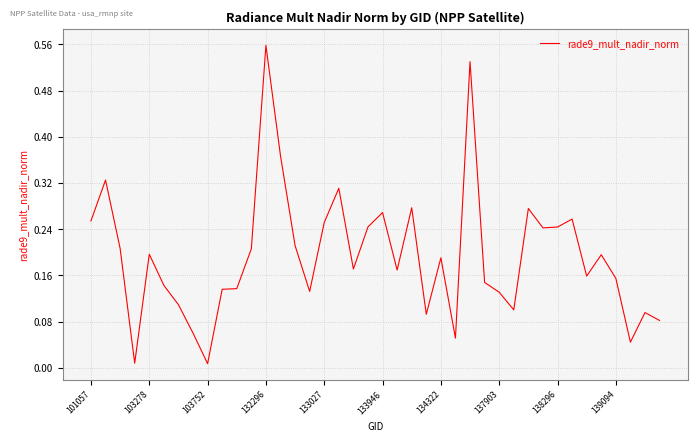

Reading left to right, what are all the values shown in this chart?

0.3	0.3	0.2	0.0	0.2	0.1	0.1	0.1	0.0	0.1	0.1	0.2	0.6	0.4	0.2	0.1	0.3	0.3	0.2	0.2	0.3	0.2	0.3	0.1	0.2	0.1	0.5	0.1	0.1	0.1	0.3	0.2	0.2	0.3	0.2	0.2	0.2	0.0	0.1	0.1